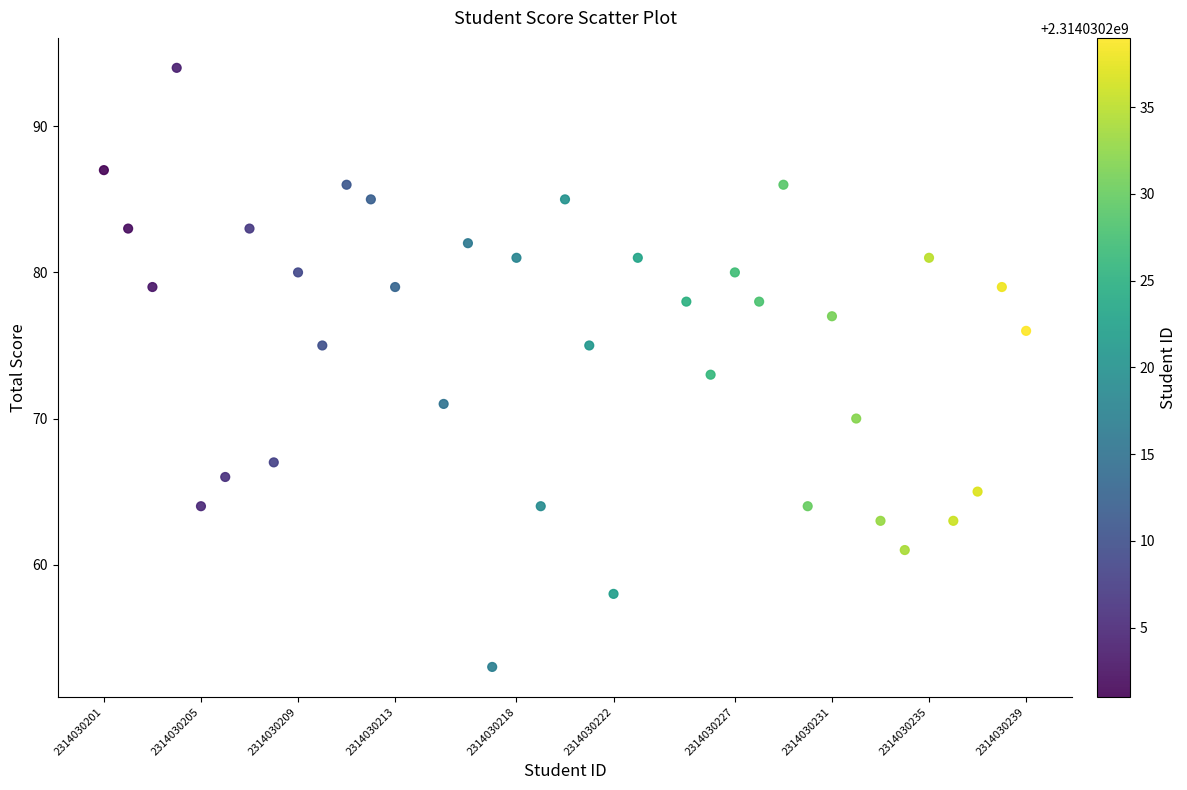

What is the range of X values (max minus min)?

38